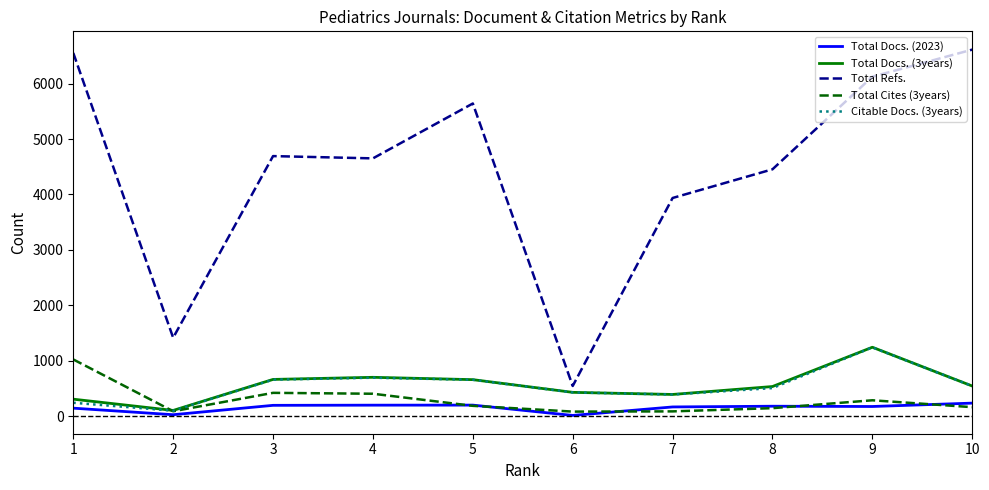

Where does the Total Refs. series first go above 4692?

1